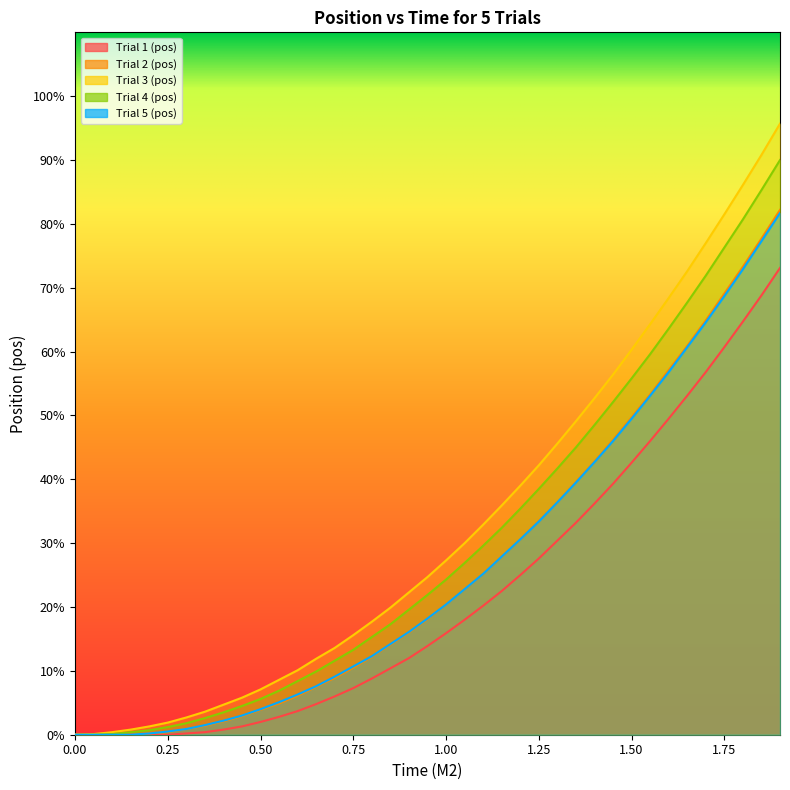

List the labels in order of Trial 2 (pos) value, smallest first.

0, 0.05, 0.1, 0.15, 0.2, 0.25, 0.3, 0.35, 0.4, 0.45, 0.5, 0.55, 0.6, 0.65, 0.7, 0.75, 0.8, 0.85, 0.9, 0.95, 1.0, 1.05, 1.1, 1.15, 1.2, 1.25, 1.3, 1.35, 1.4, 1.45, 1.5, 1.55, 1.6, 1.65, 1.7, 1.75, 1.8, 1.85, 1.9